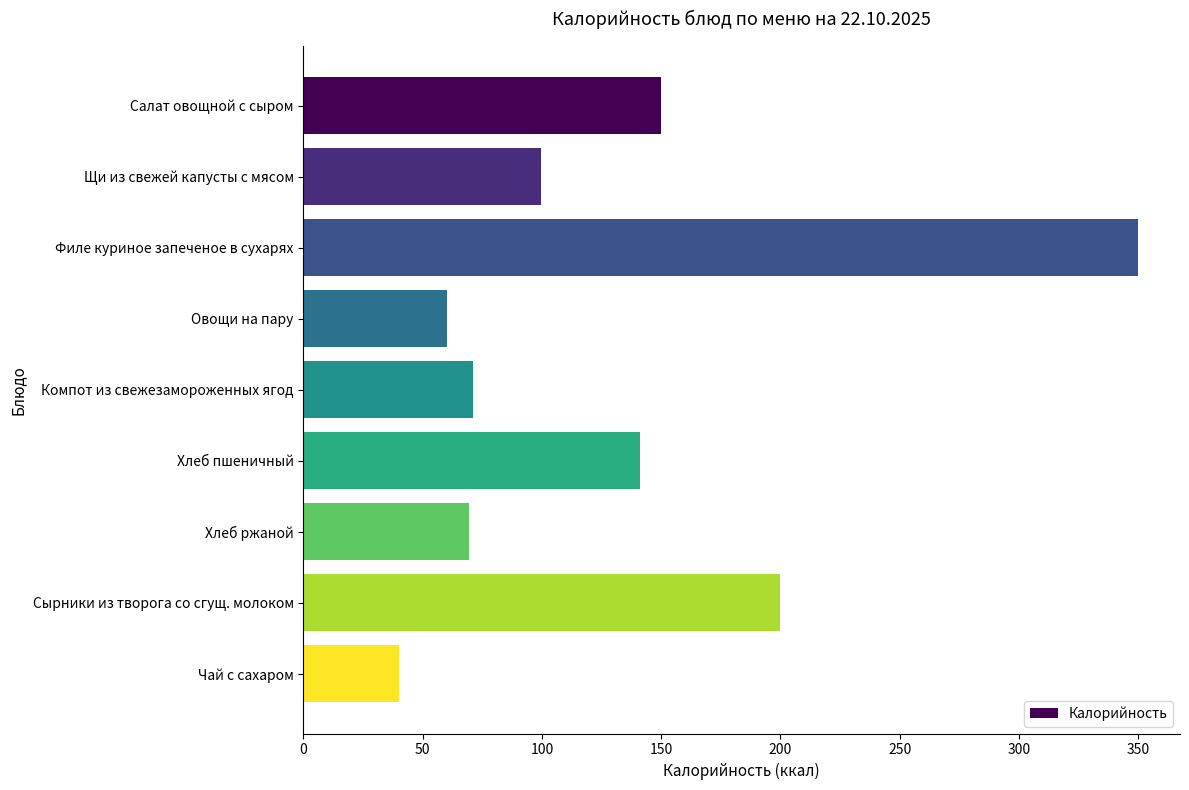

Count the number of values greater than 99.

5